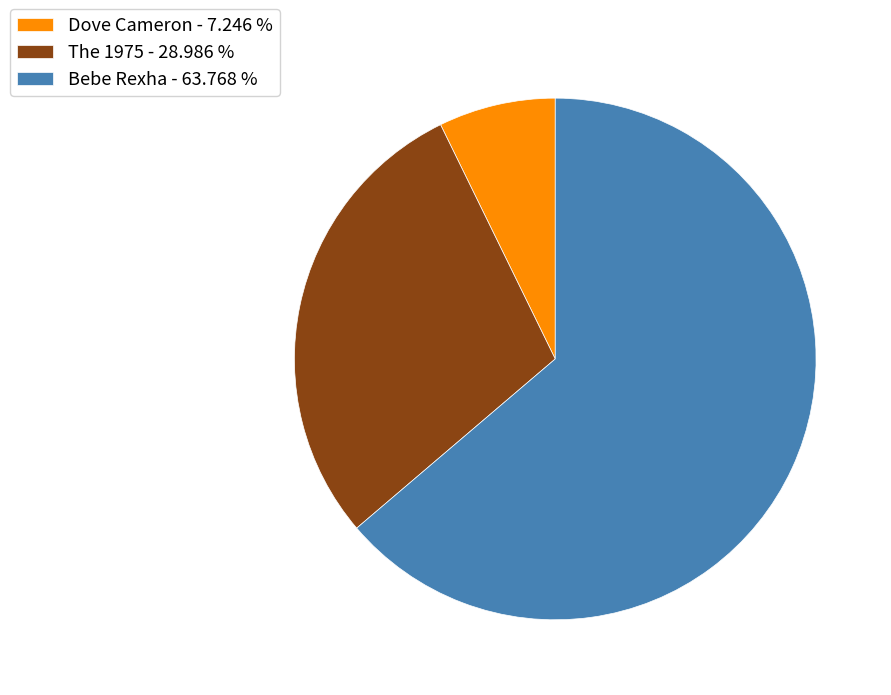

Do Bebe Rexha - 63.768 % and The 1975 - 28.986 % together represent more than half of the pie?

Yes